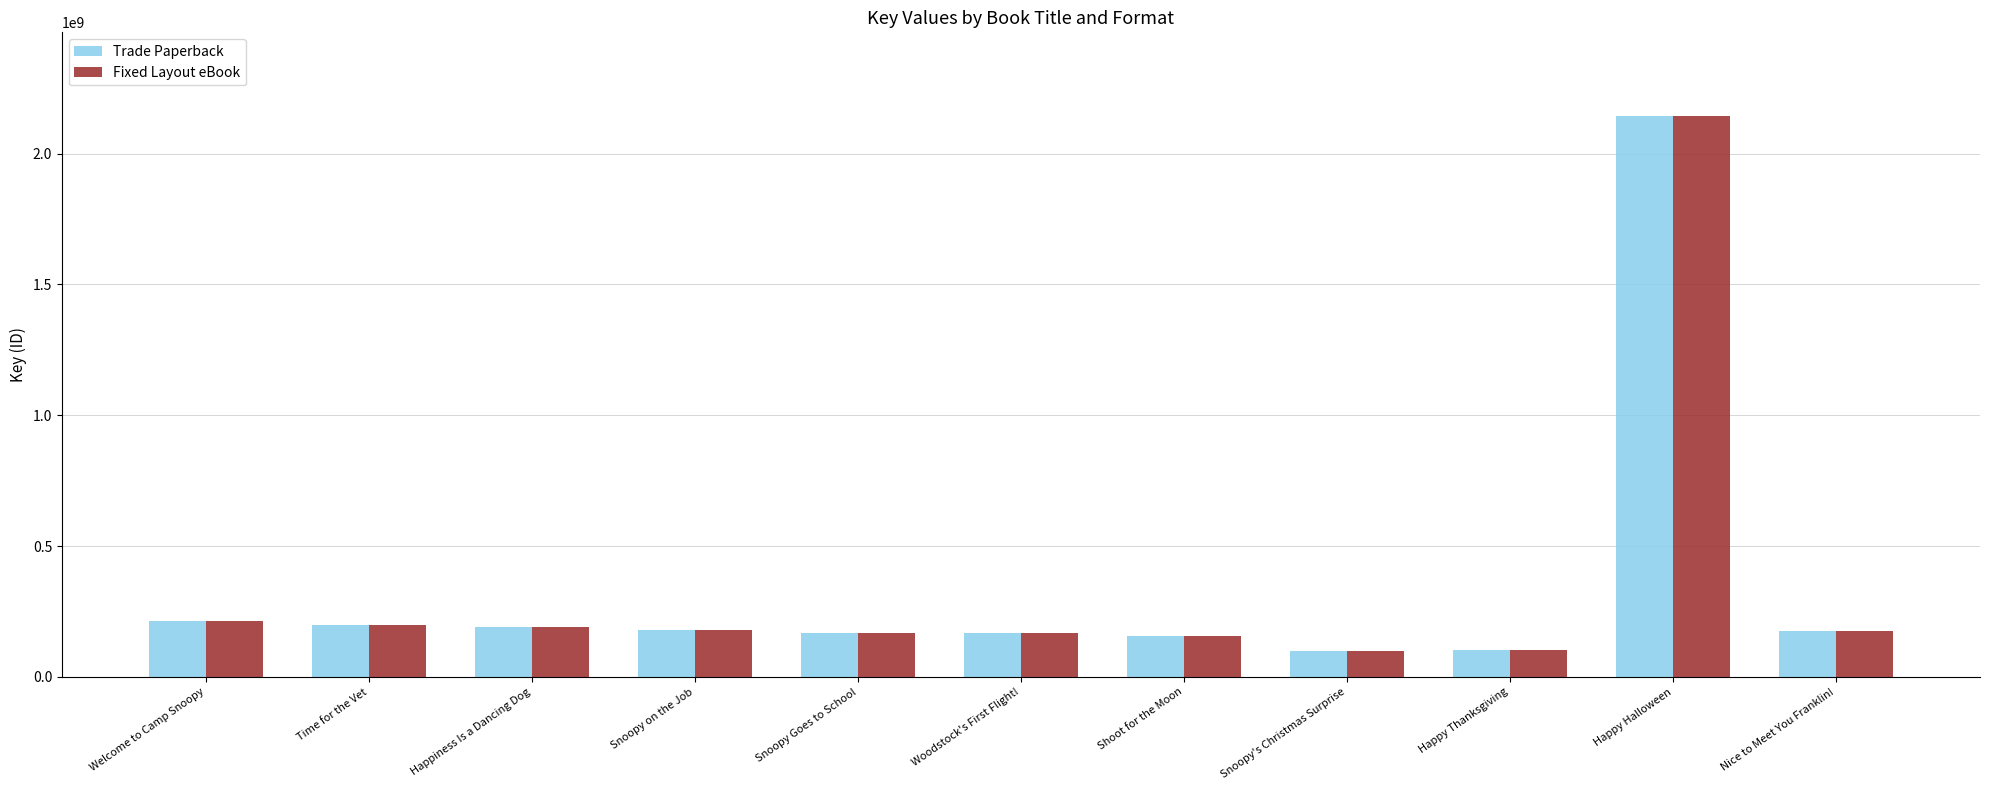

At which category is the sum across all series the highest?

Happy Halloween